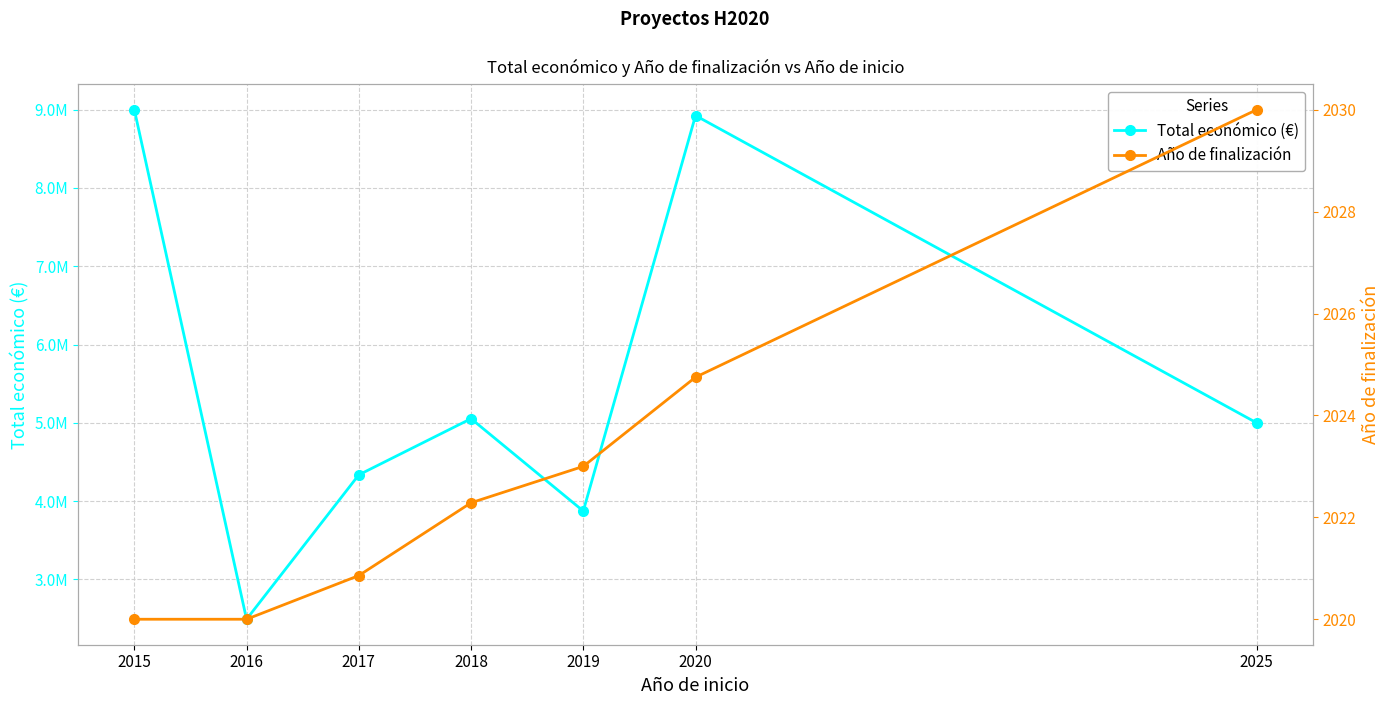

Reading left to right, what are all the values shown in this chart?

Total económico (€): 2015=8999544.0	2016=2491210.0	2017=4335524.0	2018=5053082.3	2019=3873244.0	2020=8924290.8	2025=4999137.0
Año de finalización: 2015=2020.0	2016=2020.0	2017=2020.9	2018=2022.3	2019=2023.0	2020=2024.8	2025=2030.0